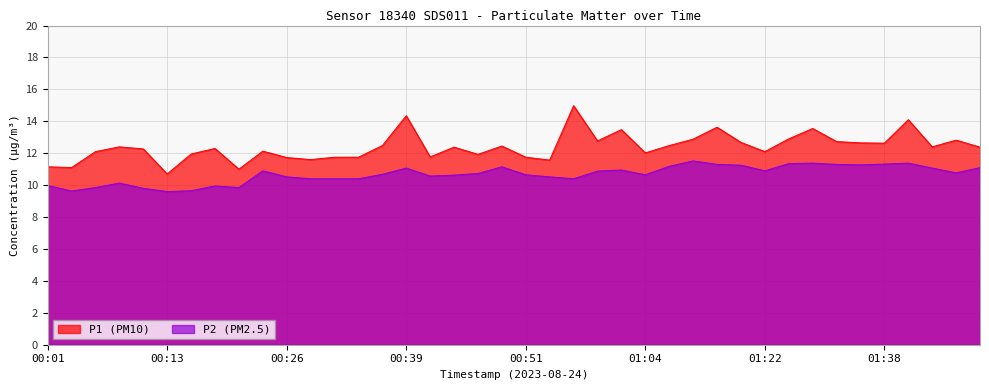

True or false: P2 has a value of 4.6 at 00:16.

False